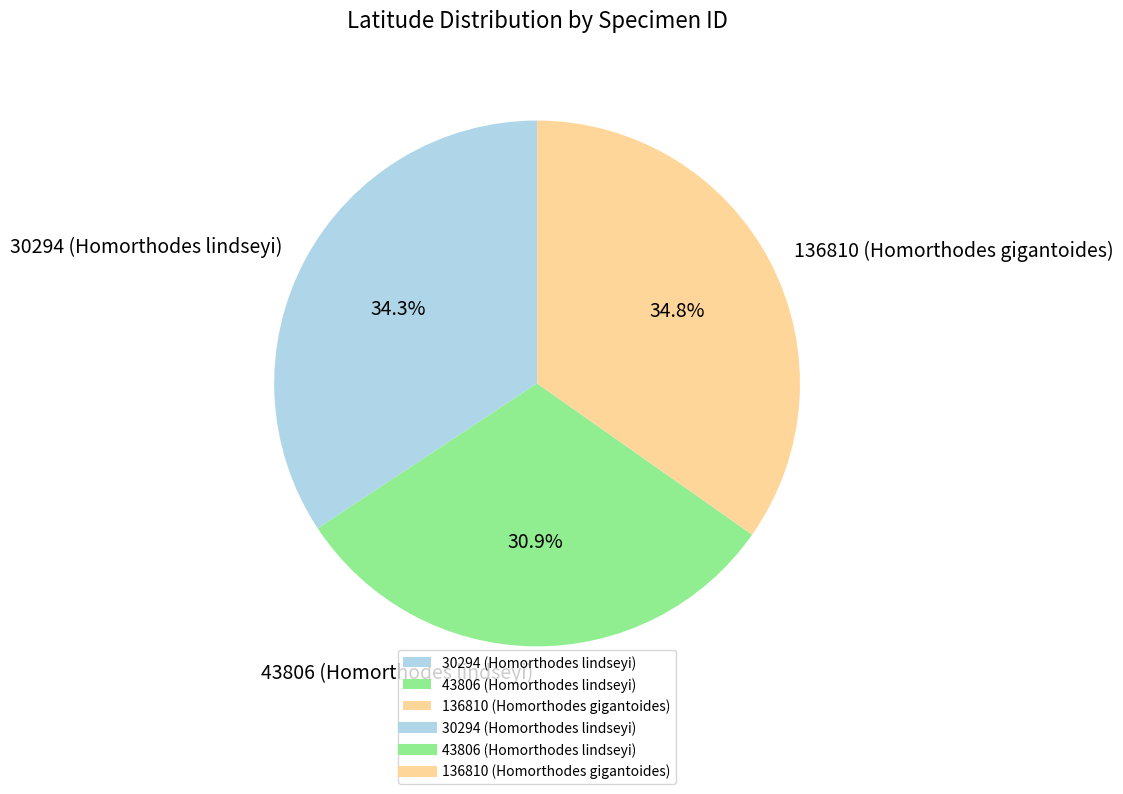

Is the sum of 30294 (Homorthodes lindseyi) and 43806 (Homorthodes lindseyi) greater than half?

Yes